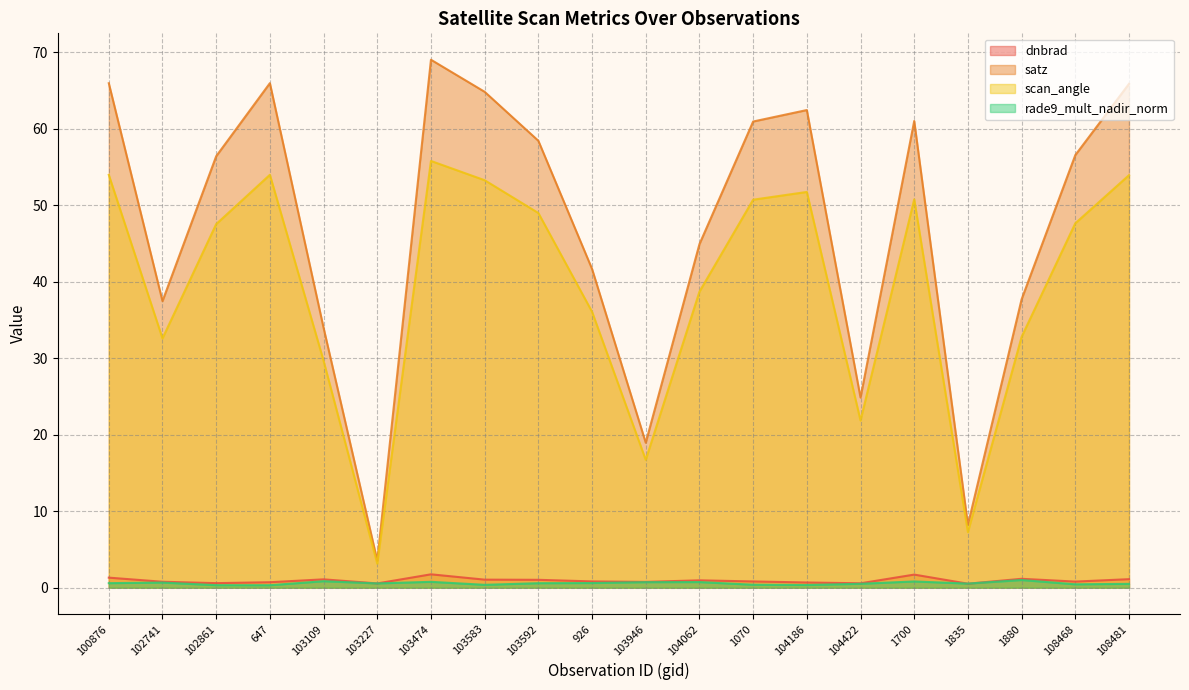

Which series has the largest range (max minus min)?

satz